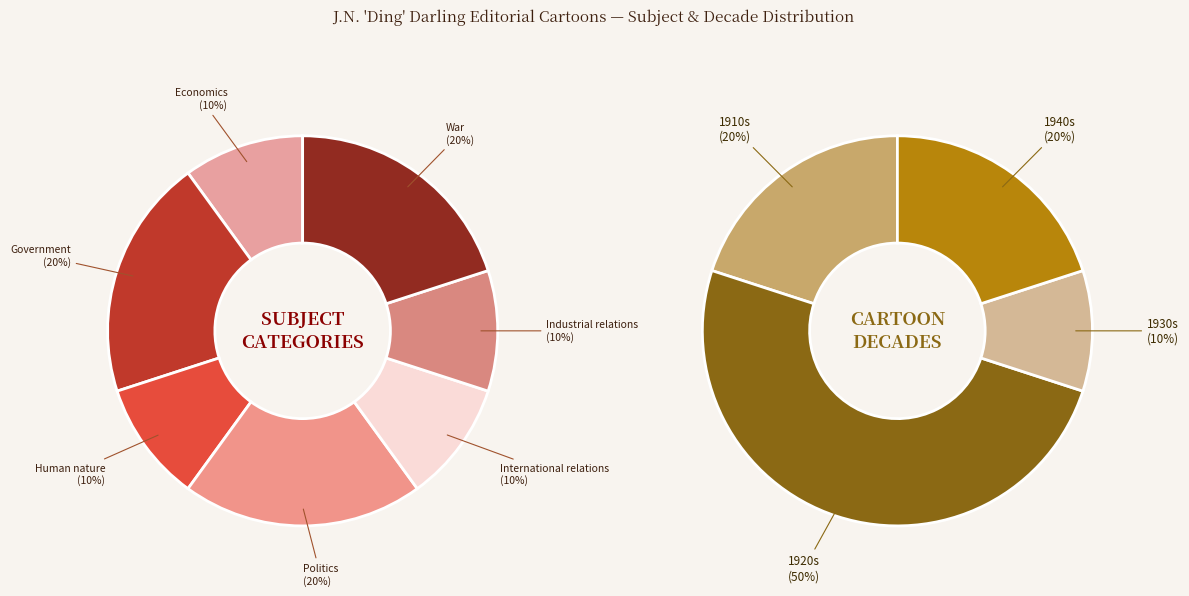

True or false: Economics accounts for 10% of the total.

True